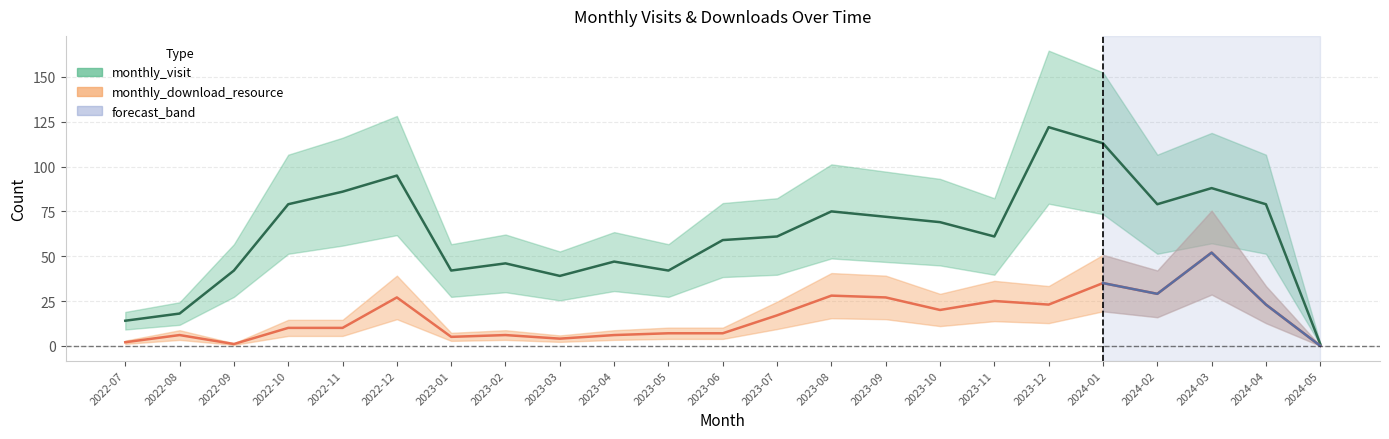

Reading left to right, what are all the values shown in this chart?

monthly_visit: 2022-07=14	2022-08=18	2022-09=42	2022-10=79	2022-11=86	2022-12=95	2023-01=42	2023-02=46	2023-03=39	2023-04=47	2023-05=42	2023-06=59	2023-07=61	2023-08=75	2023-09=72	2023-10=69	2023-11=61	2023-12=122	2024-01=113	2024-02=79	2024-03=88	2024-04=79	2024-05=1
monthly_download_resource: 2022-07=2	2022-08=6	2022-09=1	2022-10=10	2022-11=10	2022-12=27	2023-01=5	2023-02=6	2023-03=4	2023-04=6	2023-05=7	2023-06=7	2023-07=17	2023-08=28	2023-09=27	2023-10=20	2023-11=25	2023-12=23	2024-01=35	2024-02=29	2024-03=52	2024-04=23	2024-05=0